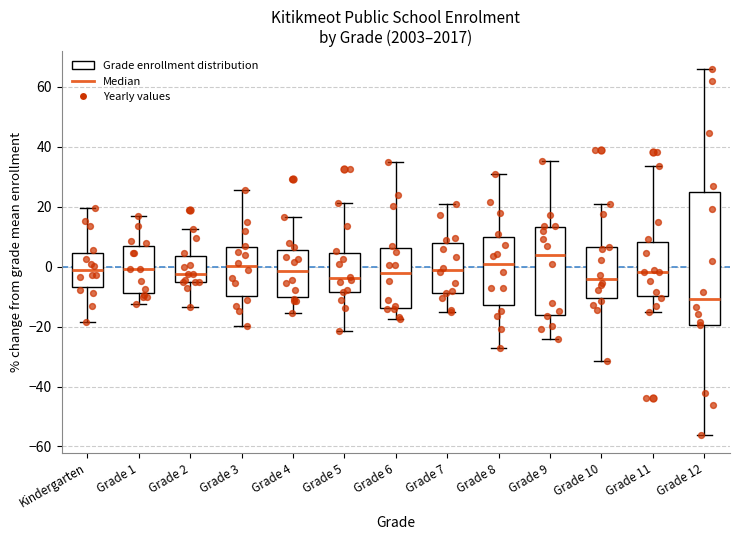

Reading left to right, read every box against the y-axis: the position of its median line, the range the box covers, and the ends of its whiskers. The values are not printed on the chart, so give them approximately, as read against the axis.

Kindergarten: median -2, box -6 to 4, whiskers -18 to 20
Grade 1: median 0, box -8 to 6, whiskers -12 to 16
Grade 2: median -2, box -6 to 4, whiskers -14 to 12
Grade 3: median 0, box -10 to 6, whiskers -20 to 26
Grade 4: median -2, box -10 to 6, whiskers -16 to 16
Grade 5: median -4, box -8 to 4, whiskers -22 to 22
Grade 6: median -2, box -14 to 6, whiskers -18 to 34
Grade 7: median -2, box -8 to 8, whiskers -16 to 20
Grade 8: median 0, box -12 to 10, whiskers -28 to 30
Grade 9: median 4, box -16 to 14, whiskers -24 to 36
Grade 10: median -4, box -10 to 6, whiskers -32 to 20
Grade 11: median -2, box -10 to 8, whiskers -16 to 34
Grade 12: median -10, box -20 to 24, whiskers -56 to 66